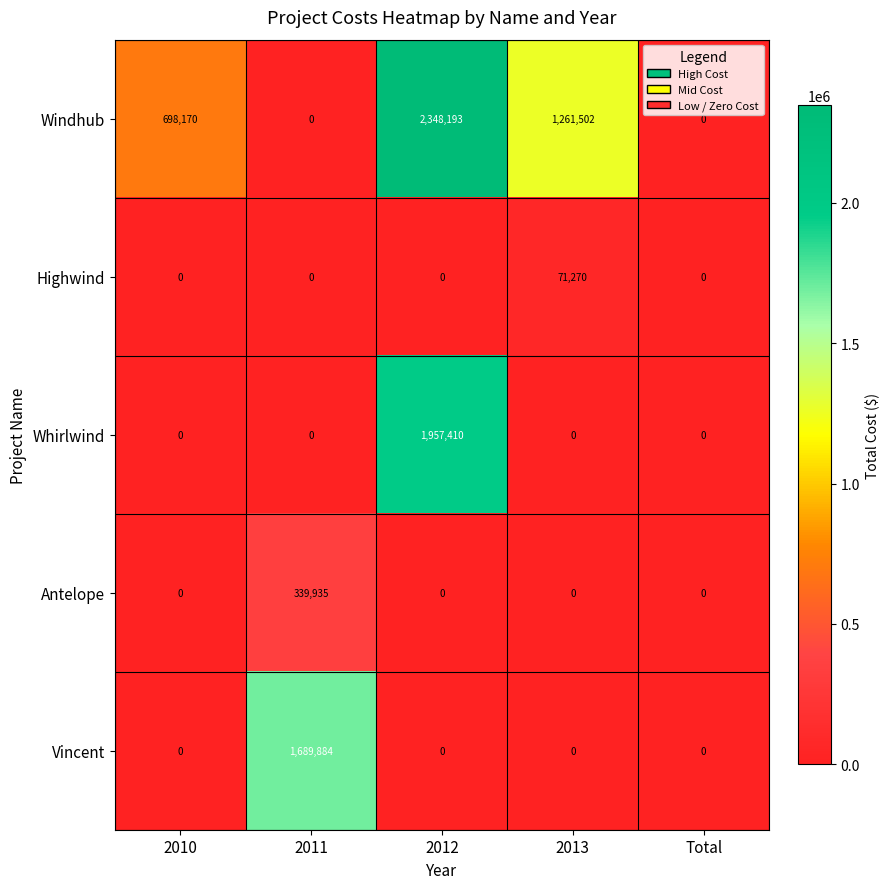

How many categories are shown in the chart?

5